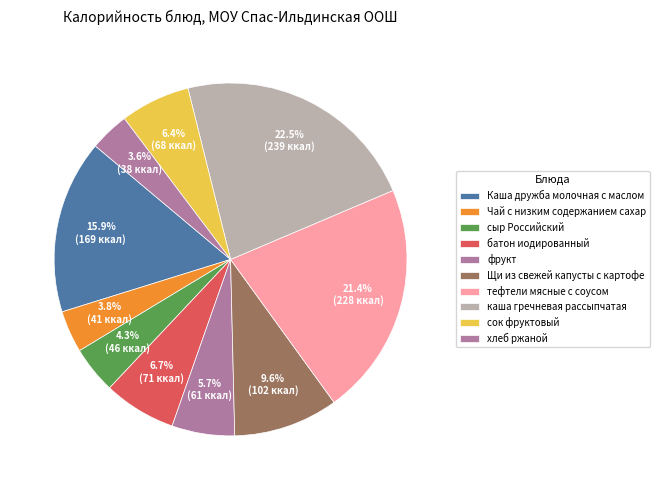

What portion of the pie excludes сок фруктовый?

93.6%